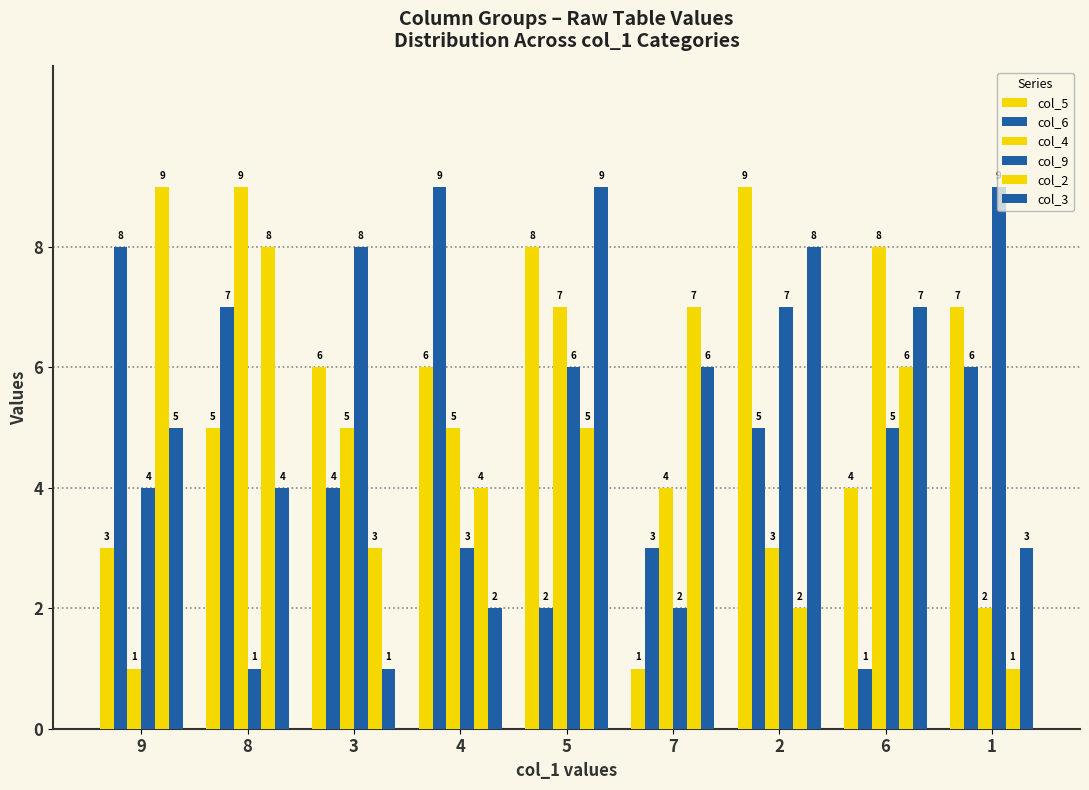

What is the total value across all series at 1?

28